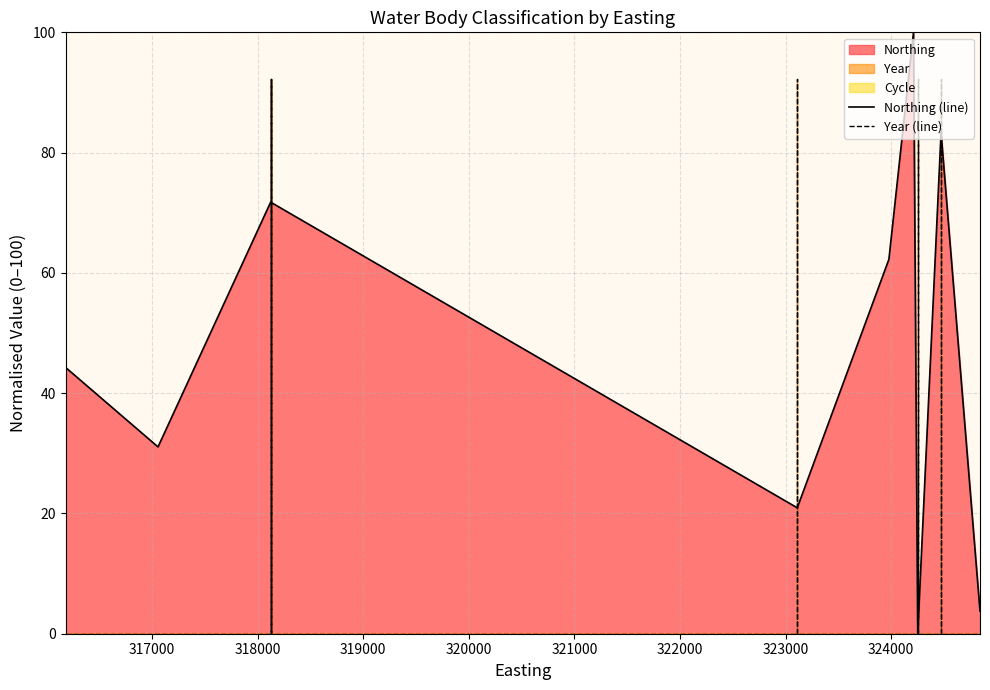

Which series has the largest total across all categories?

Northing (line)